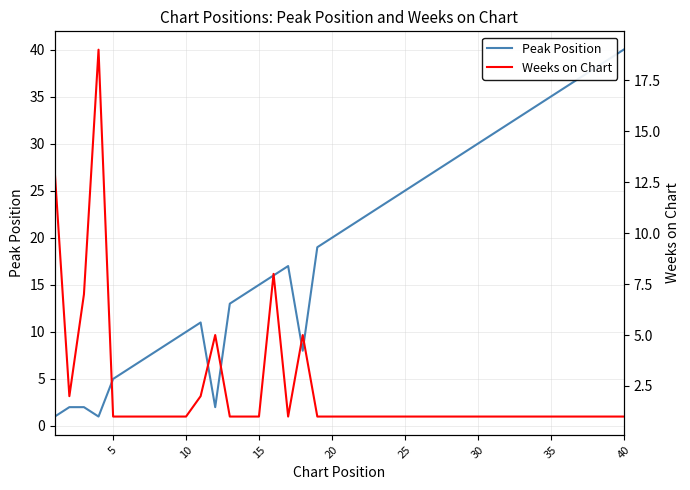

At how many categories does at least one series exceed 16?

24